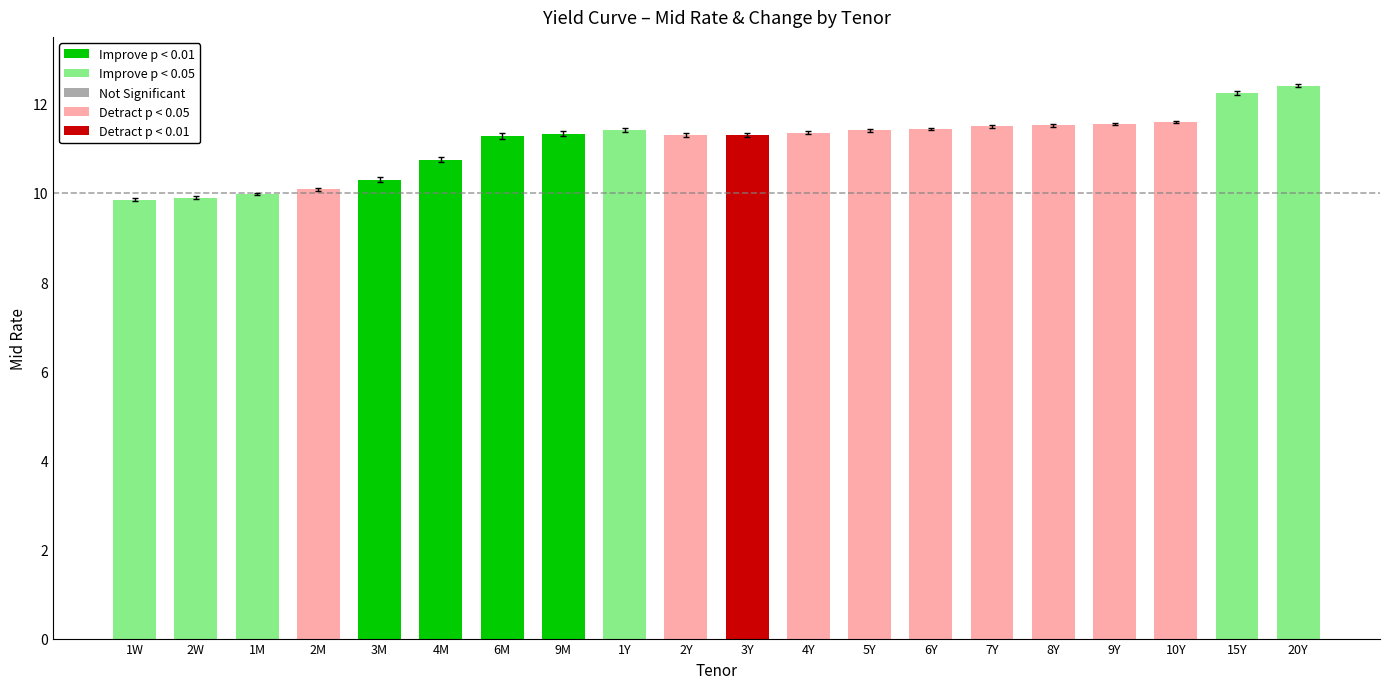

What is the label of the 5th bar from the left?

3M